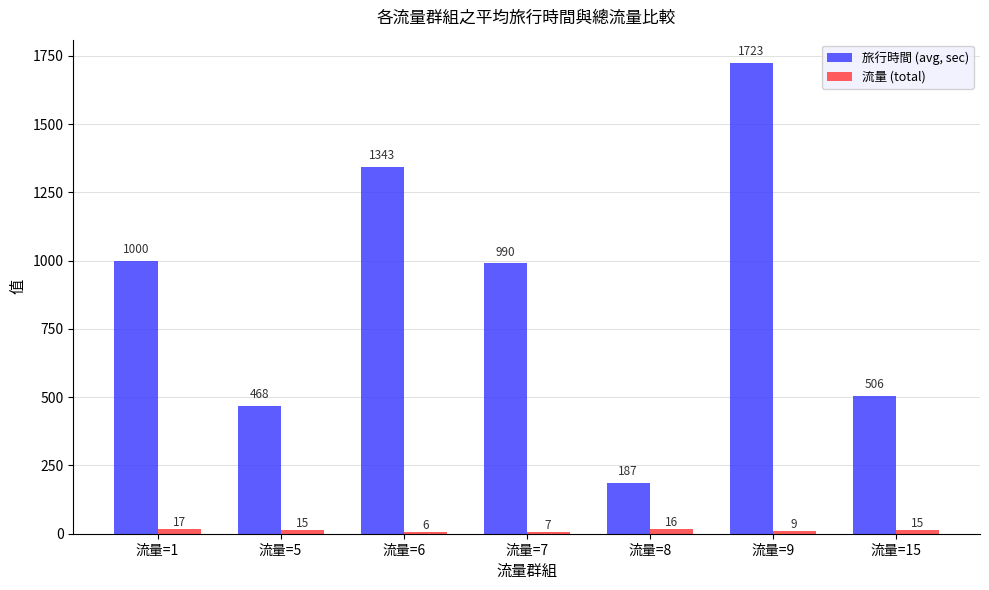

True or false: 旅行時間 (avg, sec) has a value of 990 at 流量=7.

True